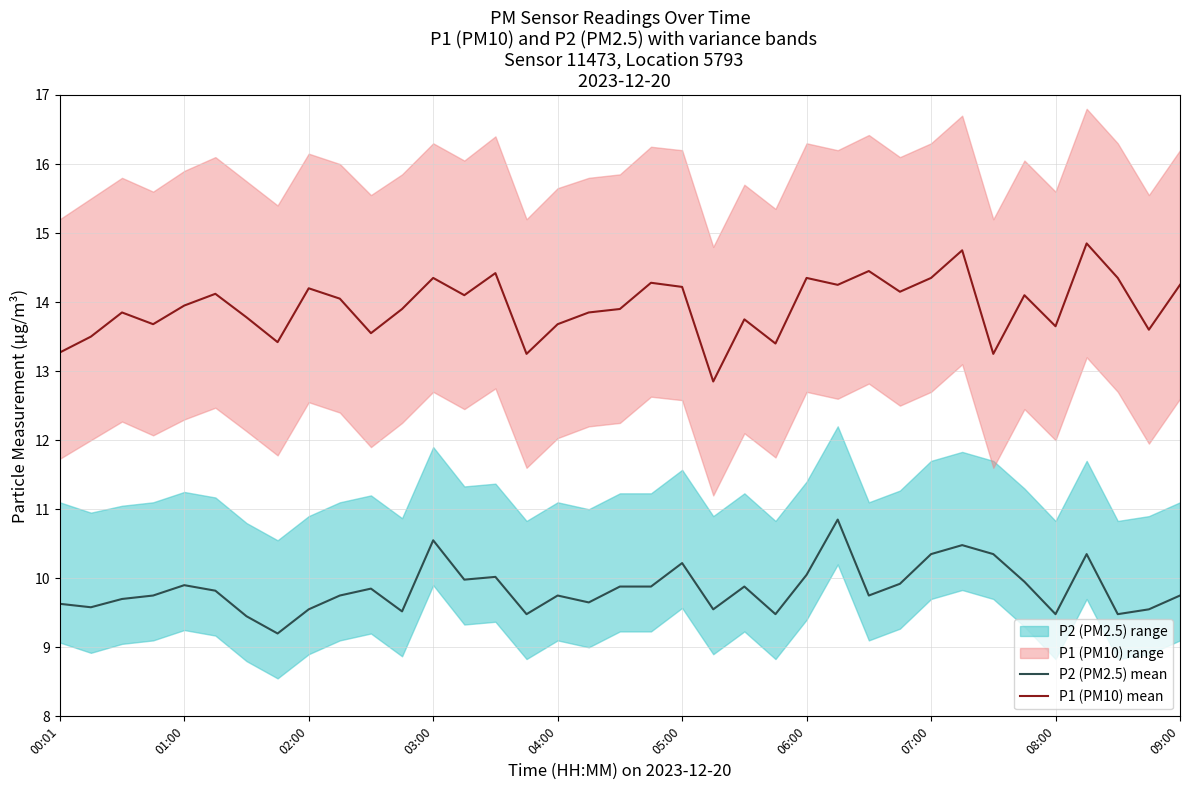

Count the number of categories in the chart.

37